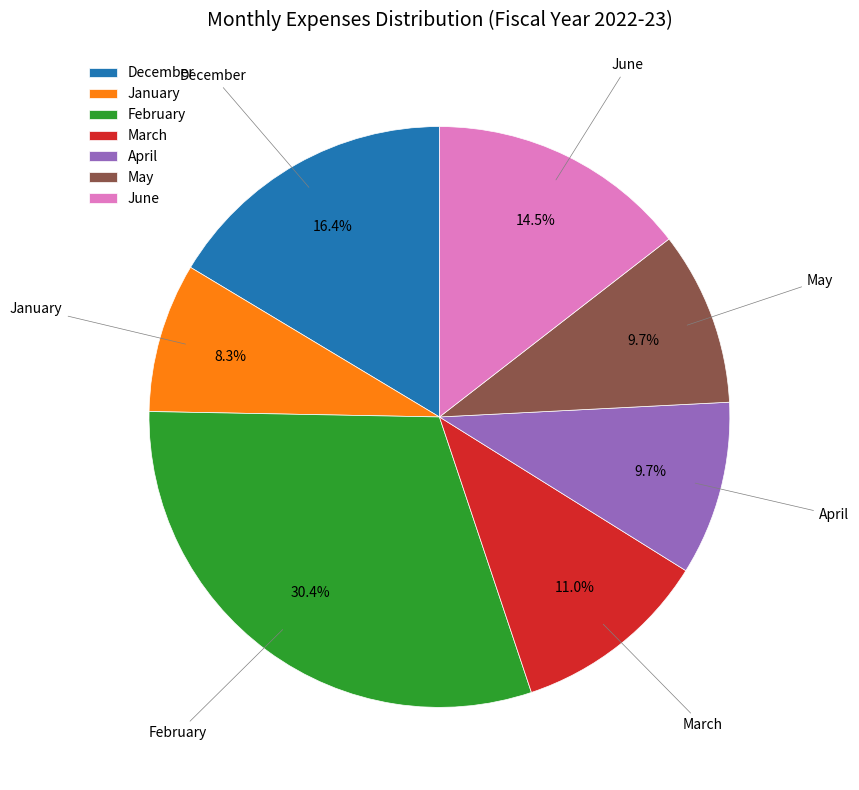

To the nearest percent, what portion does April represent?

10%